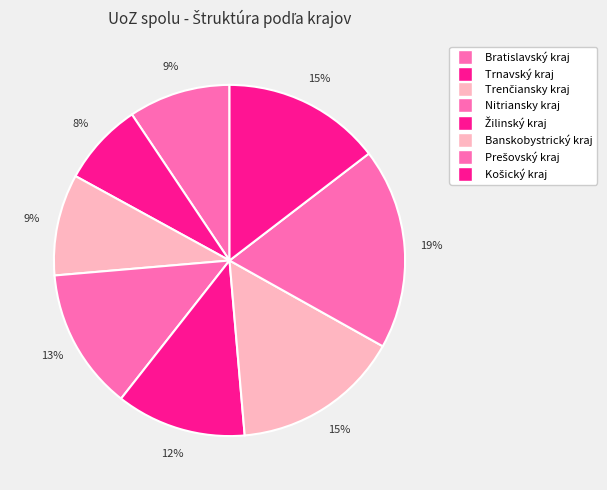

Count the number of slices in the pie.

8